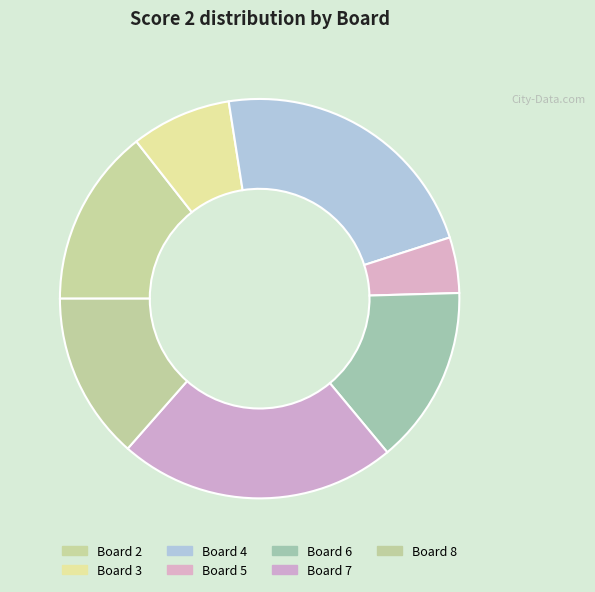

Approximately how many times larger is the value at Board 2 compared to Board 3?

1.8